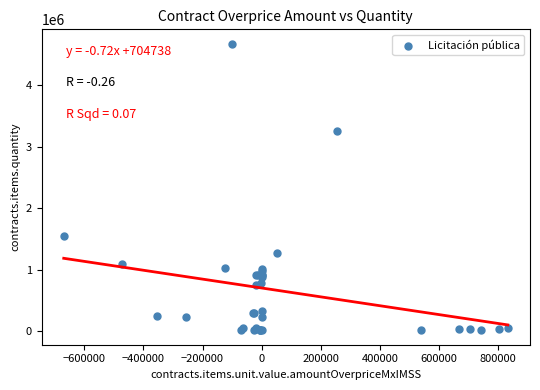

What Y value in the scatter plot is closest to 2343934?

1550242